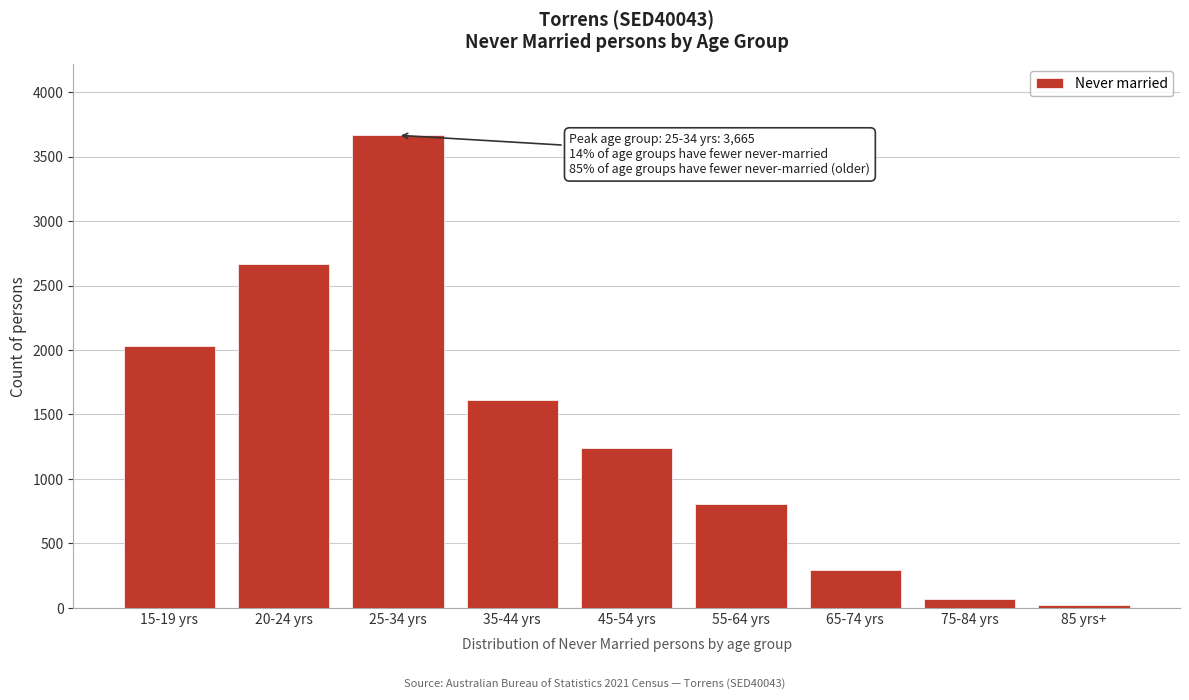

Reading left to right, transcribe all the data shown in this chart.

2029	2665	3665	1611	1239	808	291	66	23